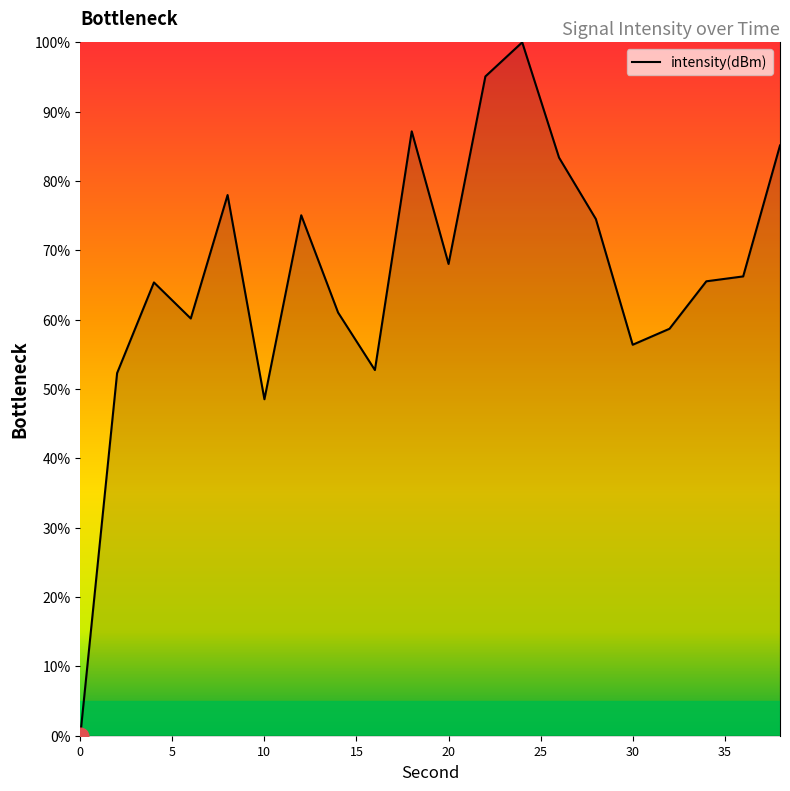

What is the difference between the maximum and minimum values?

100.0